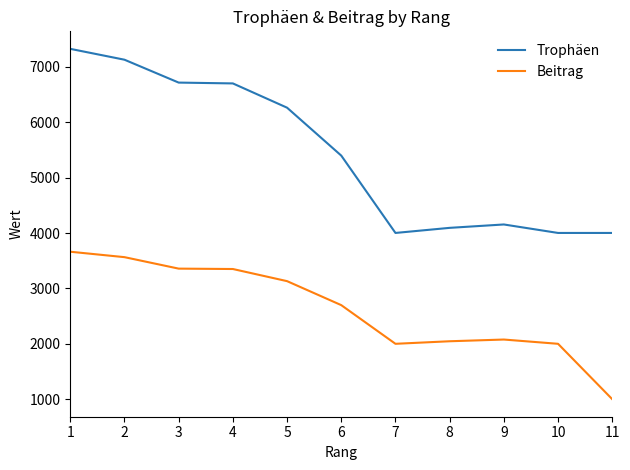

Which category has the highest value in the Trophäen series?

1